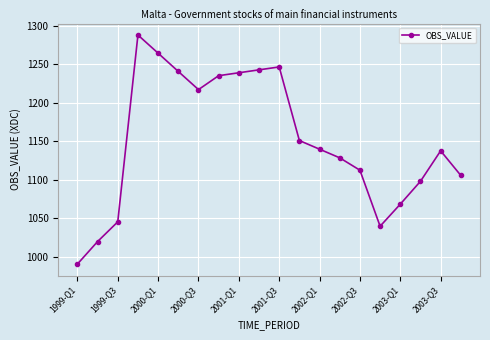

Count the number of values greater than 1139.

10